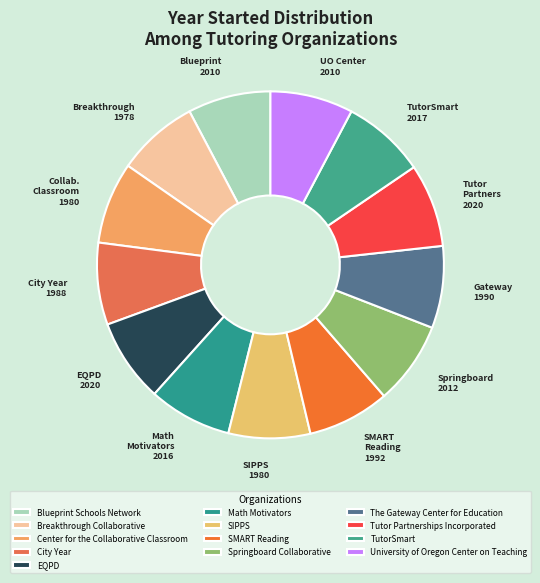

Is the sum of SMART Reading and The Gateway Center for Education greater than half?

No